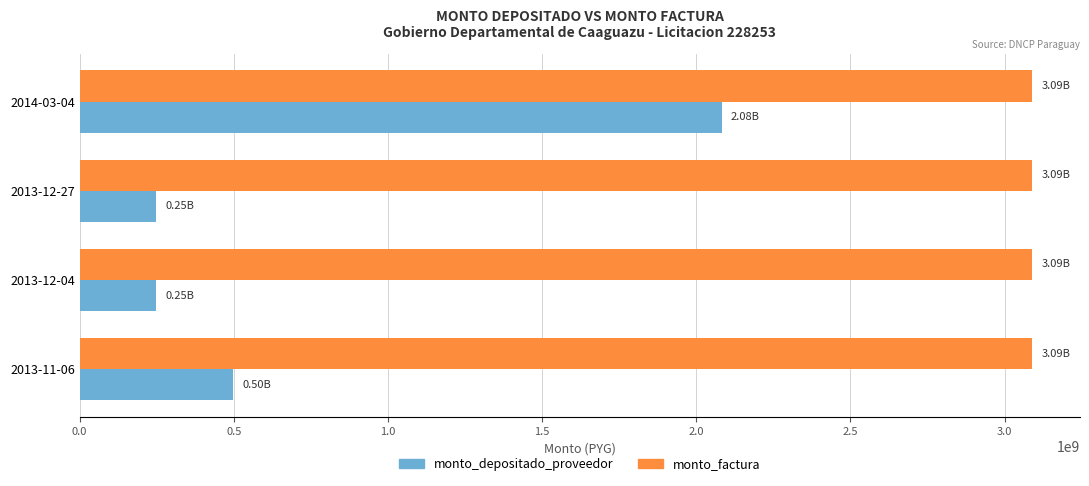

At 2013-12-04, list the series in order from smallest to largest.

monto_depositado_proveedor, monto_factura